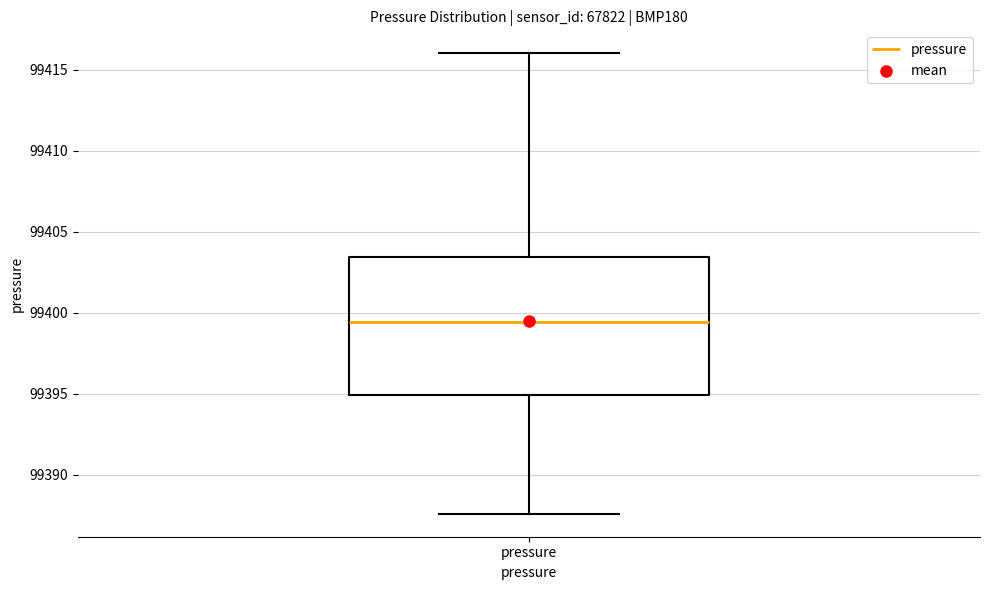

Transcribe this box plot: give where the median line is, the range the box spans, and where the two whiskers end, as read against the y-axis. The values are not printed on the chart, so give them approximately, as read against the axis.

median 99399.5, box 99395.0 to 99403.5, whiskers 99387.5 to 99416.0